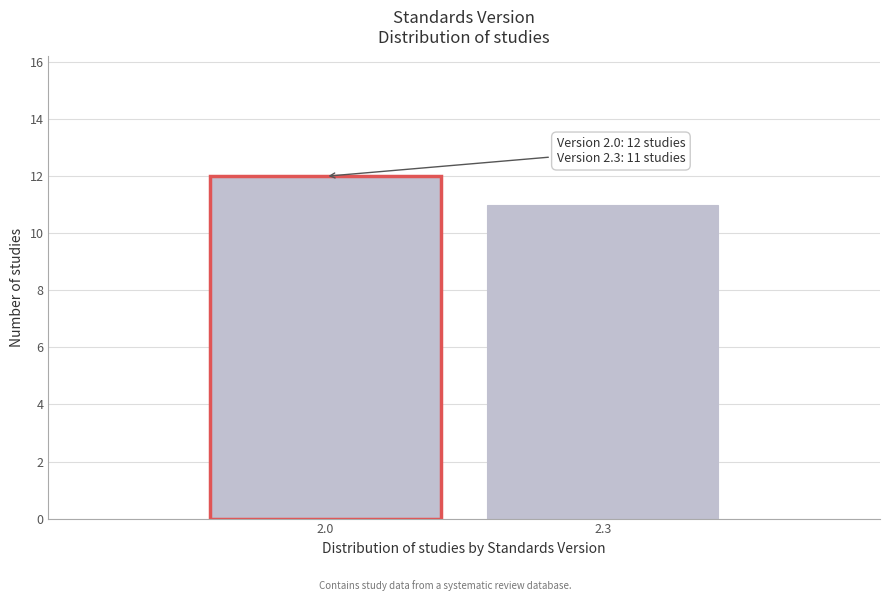

Reading left to right, list all the values displayed in this chart.

2.0=12	2.3=11